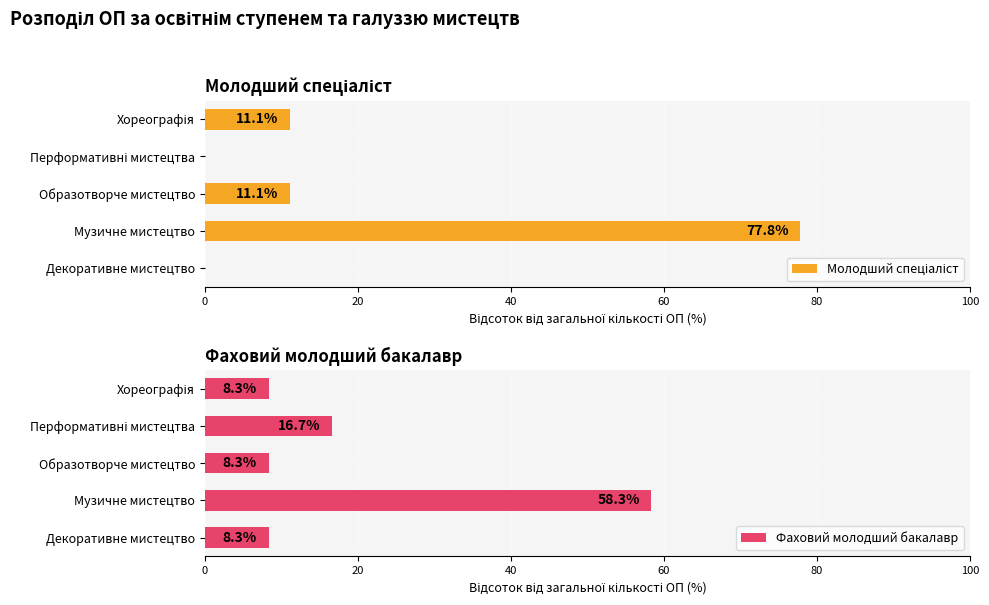

What is the average value of the Молодший спеціаліст series?

20.0